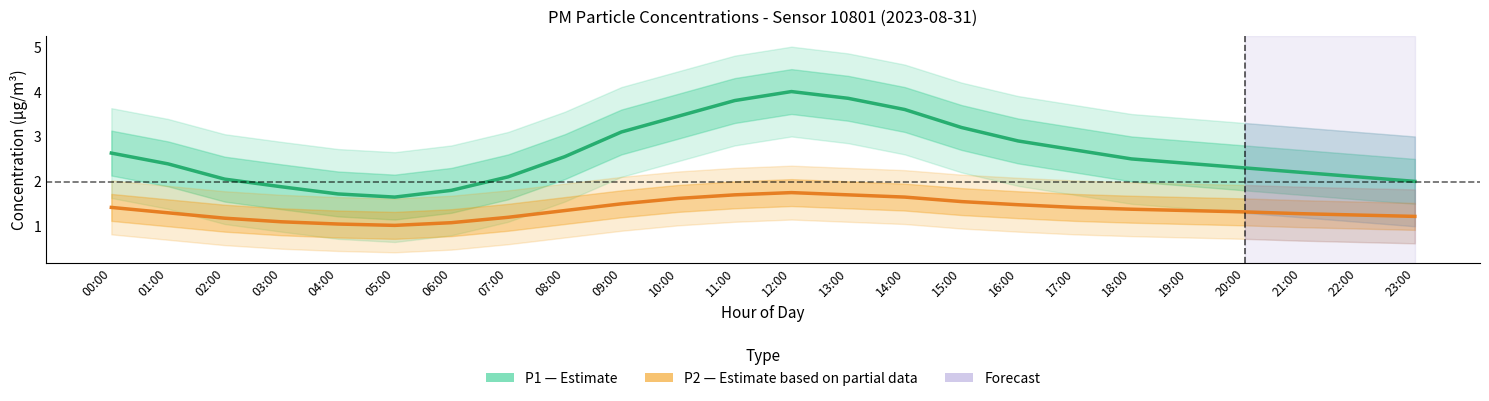

Reading left to right, list all the values displayed in this chart.

P1 (Estimate): 00:00=2.6	01:00=2.4	02:00=2.0	03:00=1.9	04:00=1.7	05:00=1.6	06:00=1.8	07:00=2.1	08:00=2.5	09:00=3.1	10:00=3.5	11:00=3.8	12:00=4.0	13:00=3.9	14:00=3.6	15:00=3.2	16:00=2.9	17:00=2.7	18:00=2.5	19:00=2.4	20:00=2.3	21:00=2.2	22:00=2.1	23:00=2.0
P2 (Estimate based on partial data): 00:00=1.4	01:00=1.3	02:00=1.2	03:00=1.1	04:00=1.1	05:00=1.0	06:00=1.1	07:00=1.2	08:00=1.4	09:00=1.5	10:00=1.6	11:00=1.7	12:00=1.8	13:00=1.7	14:00=1.6	15:00=1.6	16:00=1.5	17:00=1.4	18:00=1.4	19:00=1.4	20:00=1.3	21:00=1.3	22:00=1.2	23:00=1.2